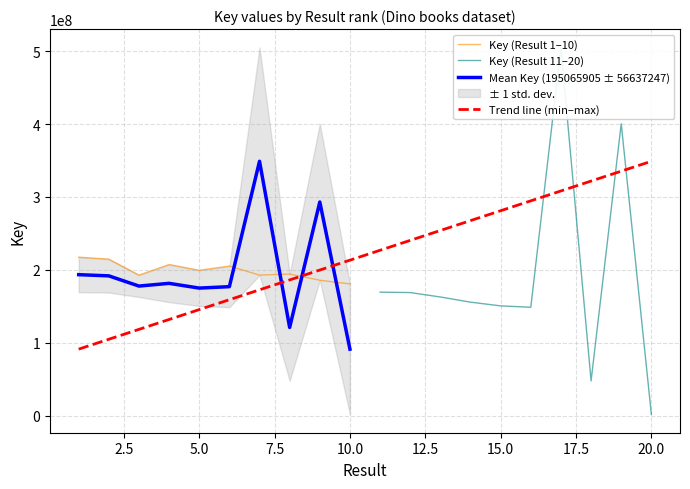

What is the average value of the Key (Result 1-10) series?

199023425